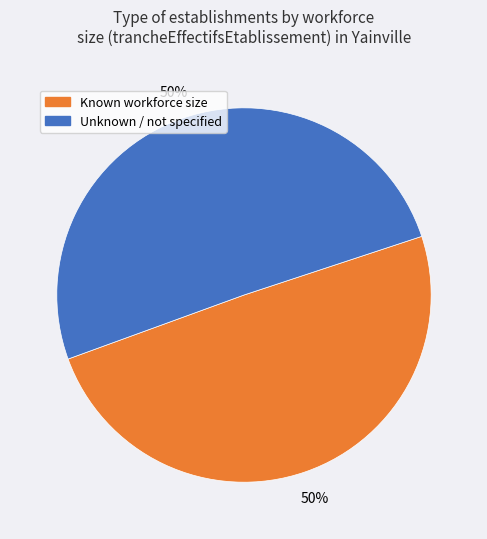

How many slices are in this pie chart?

2